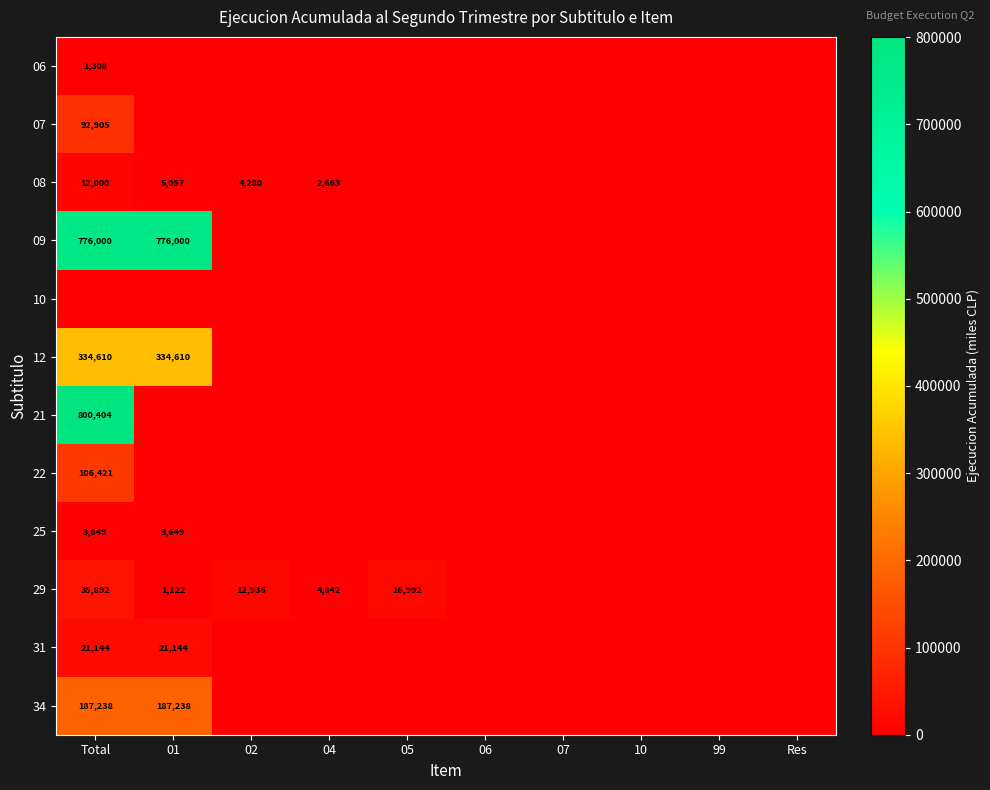

Is it true that 21 equals 1327872 at Total?

False